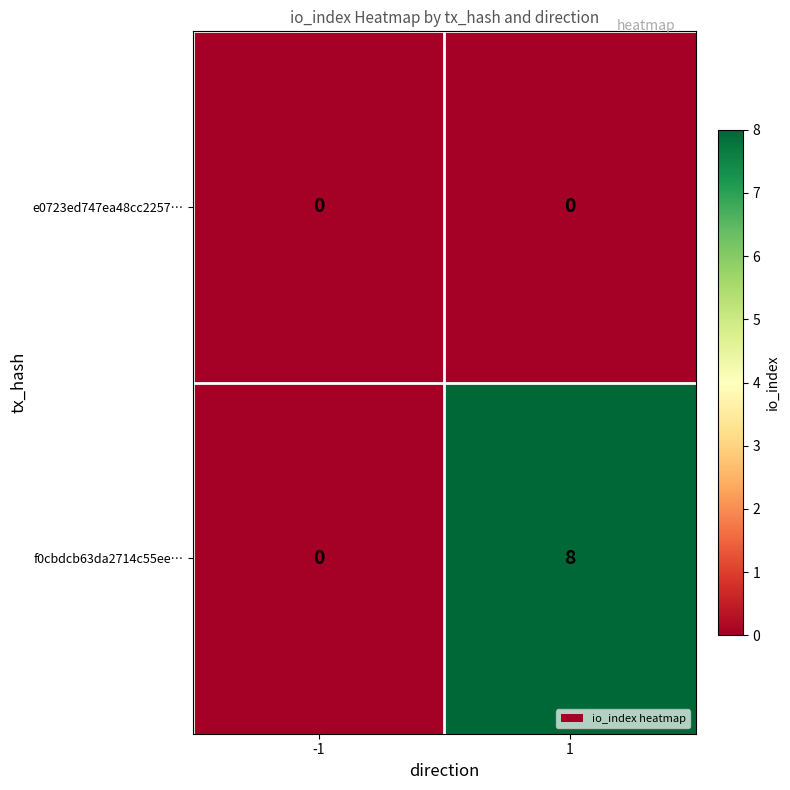

What is the difference between the f0cbdcb63da2714c55ee… values at 1 and -1?

8